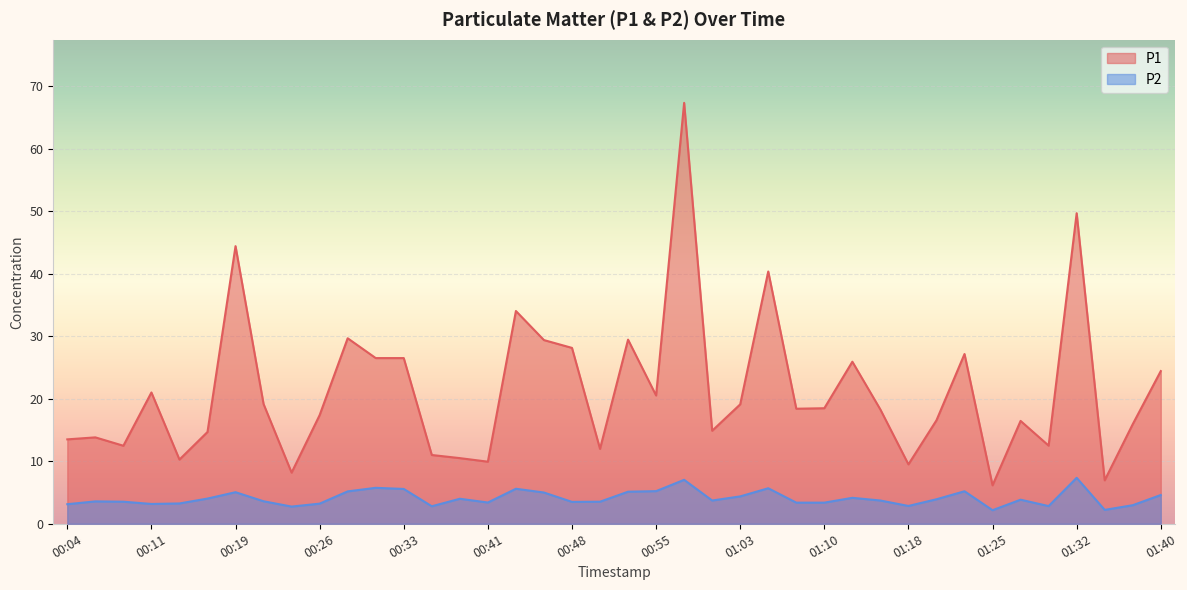

What is the sum of all P2 values?

163.4